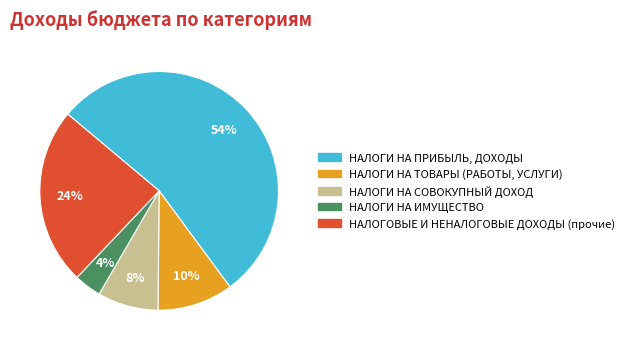

Count the number of slices in the pie.

5